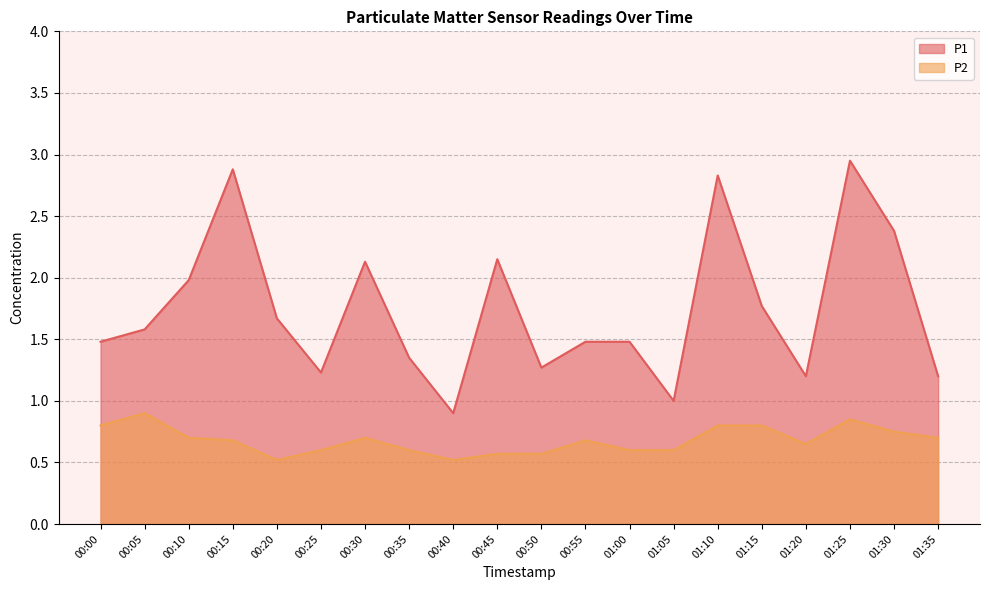

List the series in order of their peak value, highest first.

P1, P2